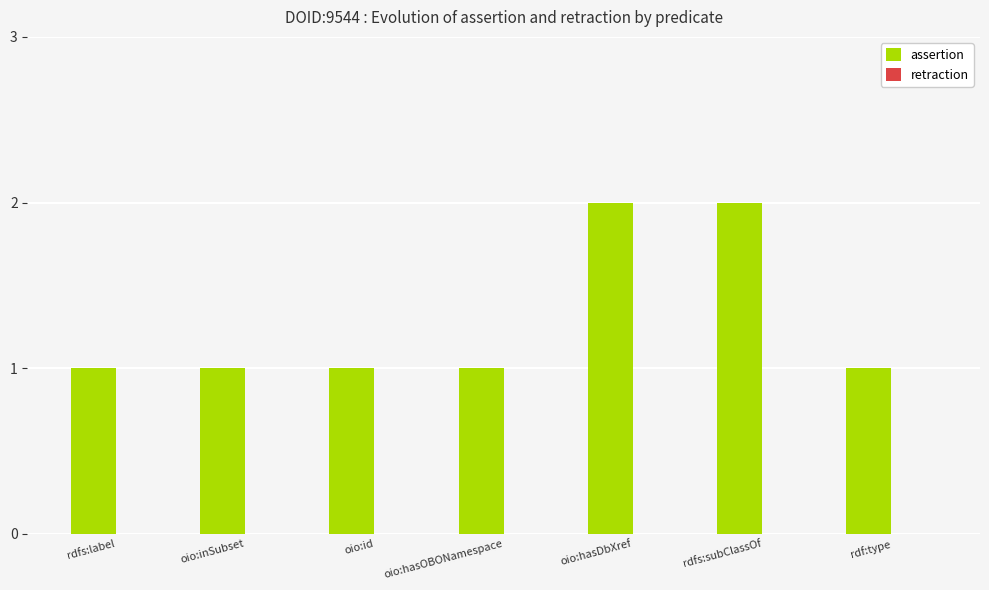

What is the value of the 3rd bar from the left?

1